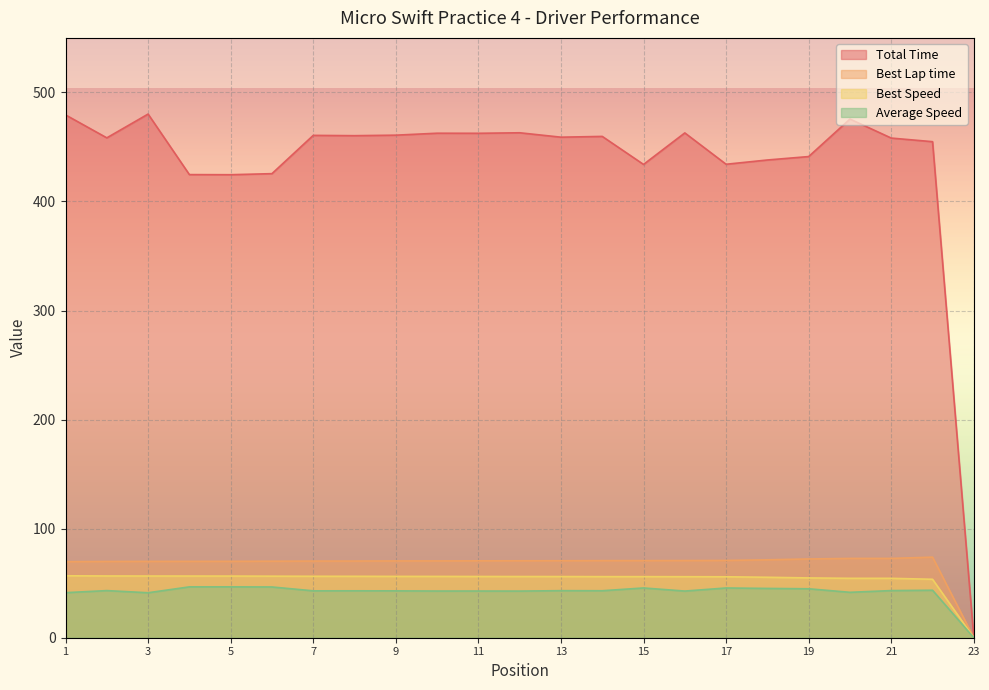

Which series has the widest spread of values?

Total Time